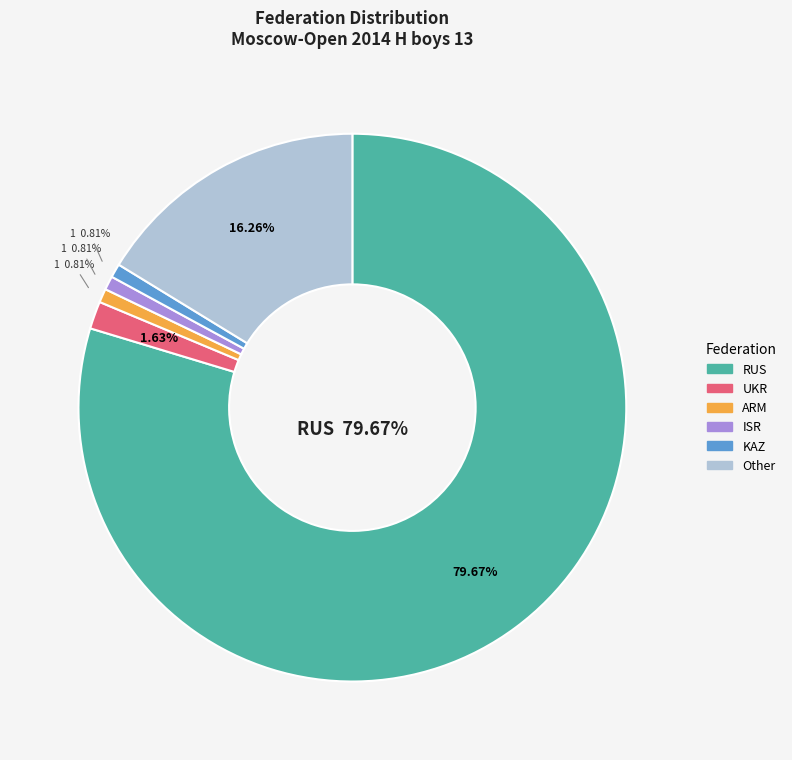

Which slice is the largest?

RUS